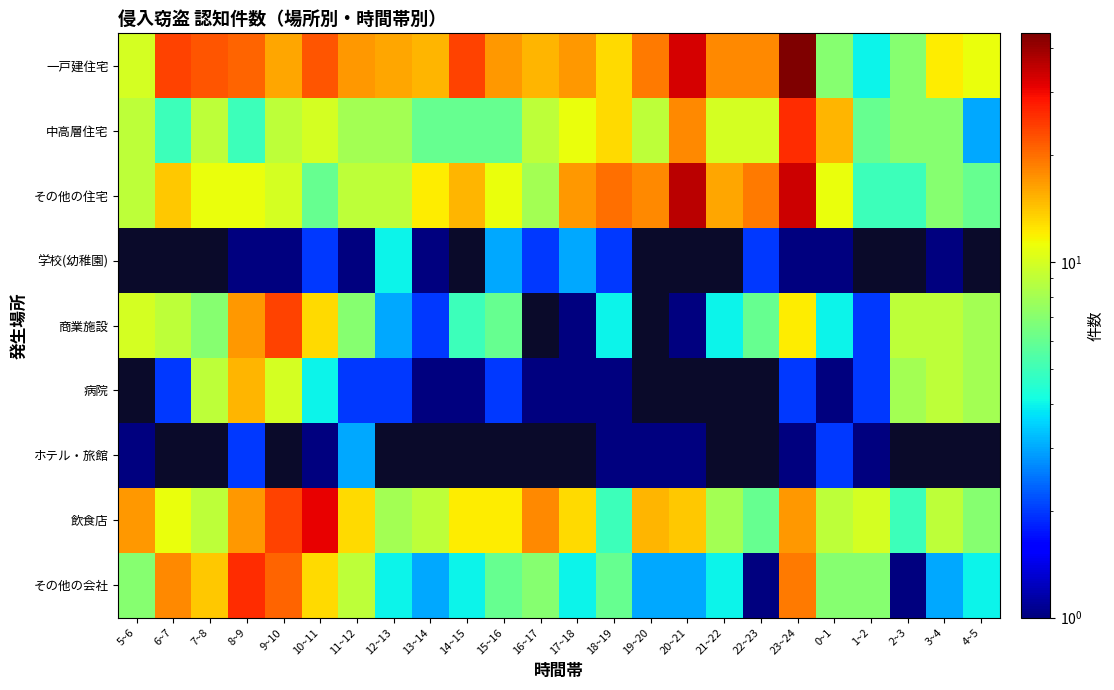

What is the approximate value of 一戸建住宅 at 7~8?

22.0